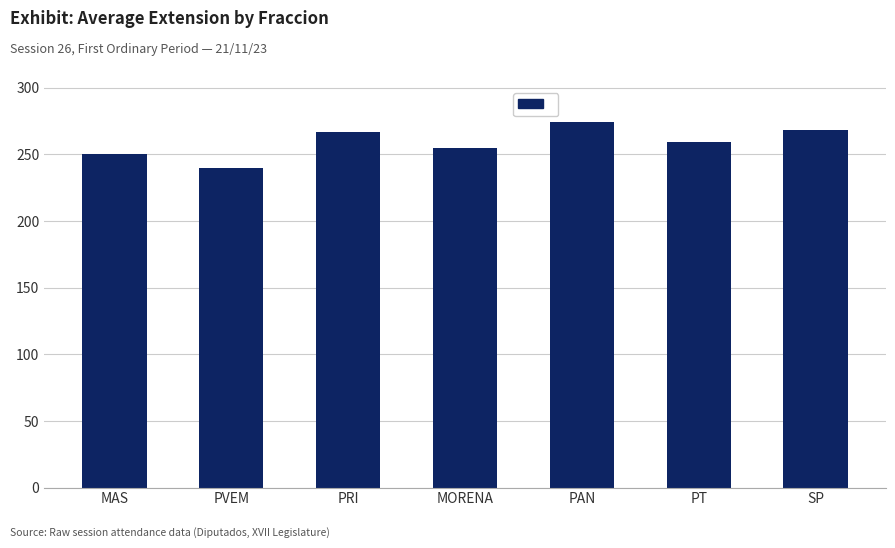

What is the value of the 3rd bar from the left?

267.0